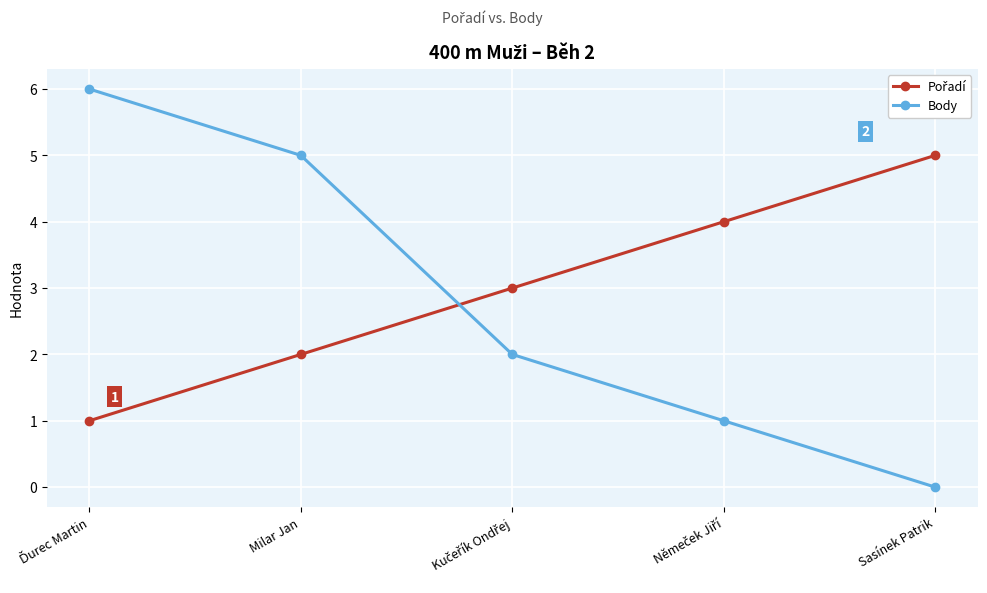

What is the difference between the highest and lowest values at Milar Jan?

3